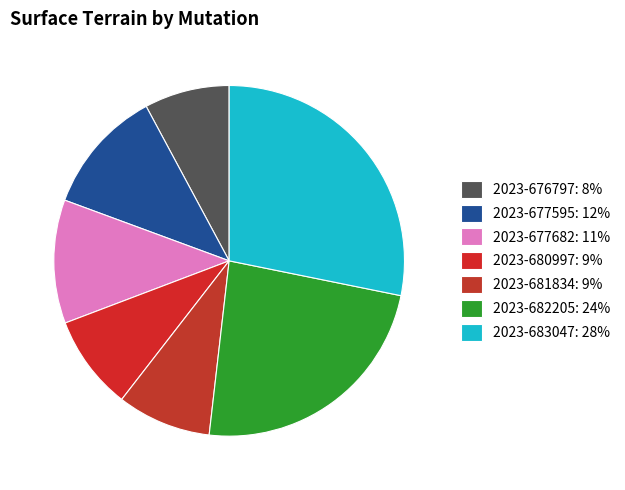

How many segments does this pie chart have?

7